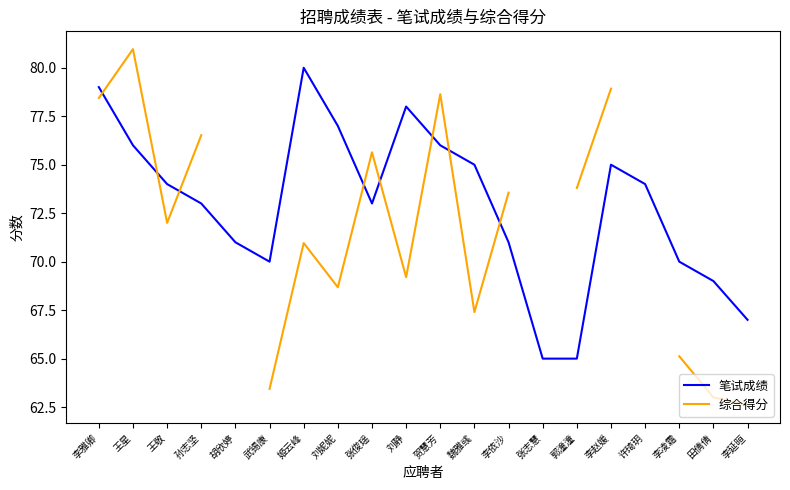

What is the difference between the highest and lowest values at 李延晅?

4.4